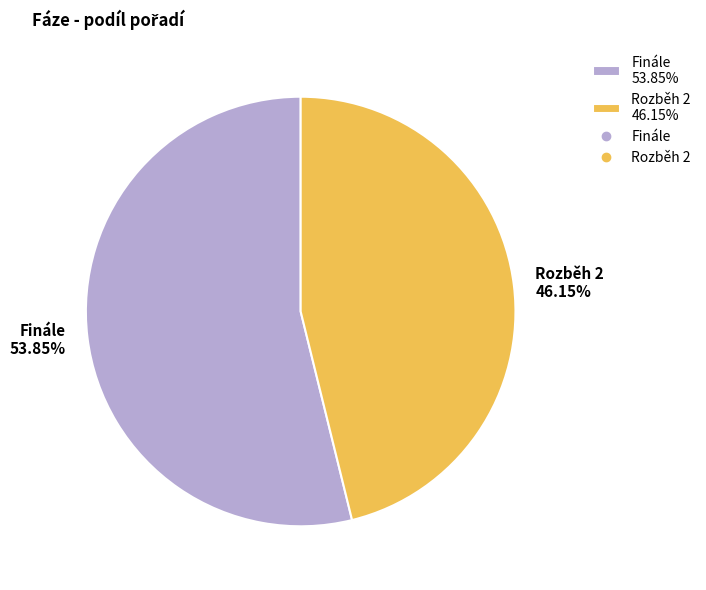

To the nearest percent, what is the difference between the Rozběh 2 and Finále slice percentages?

8%